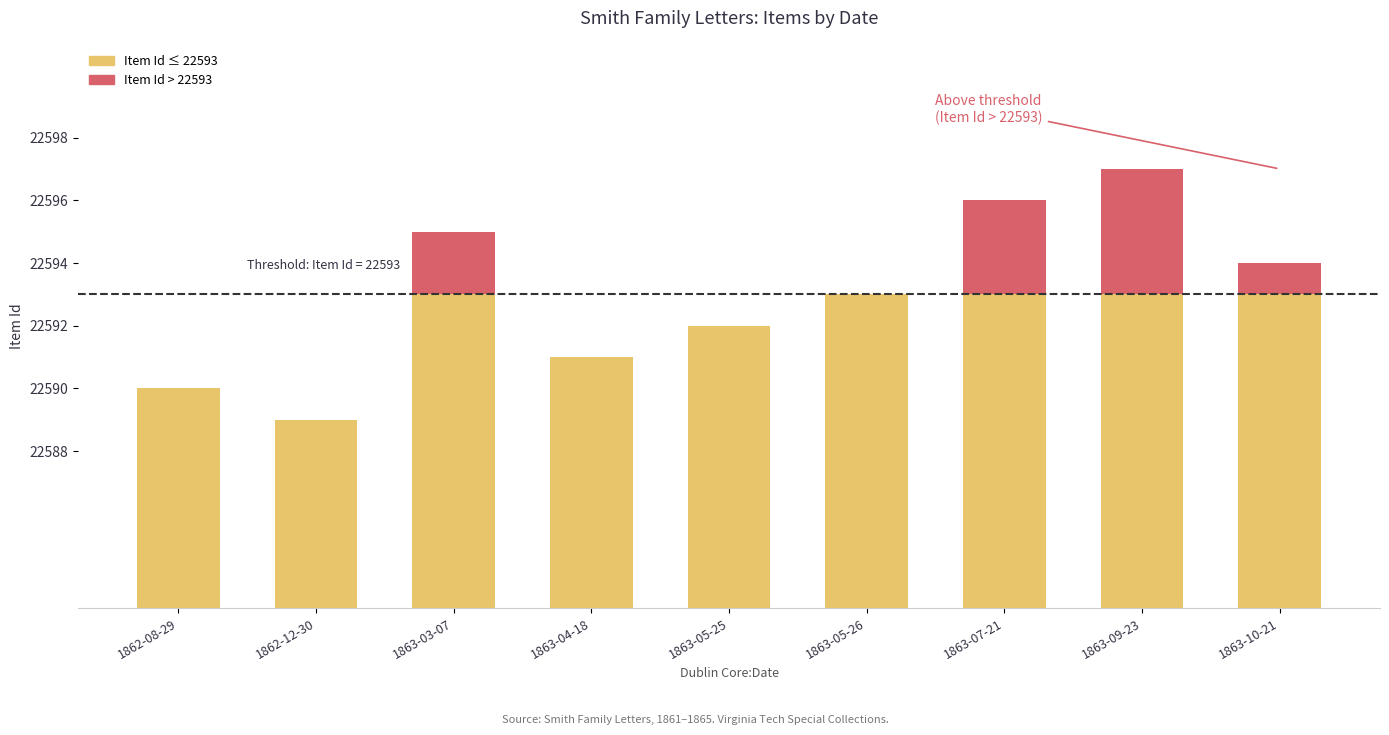

True or false: Above threshold has a value of 4 at 1863-09-23.

True